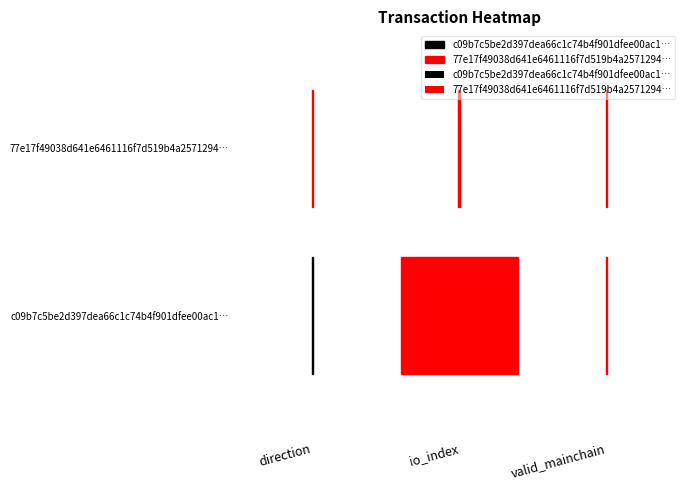

What is the sum of the 77e17f49038d641e6461116f7d519b4a2571294 values at io_index and direction?

3